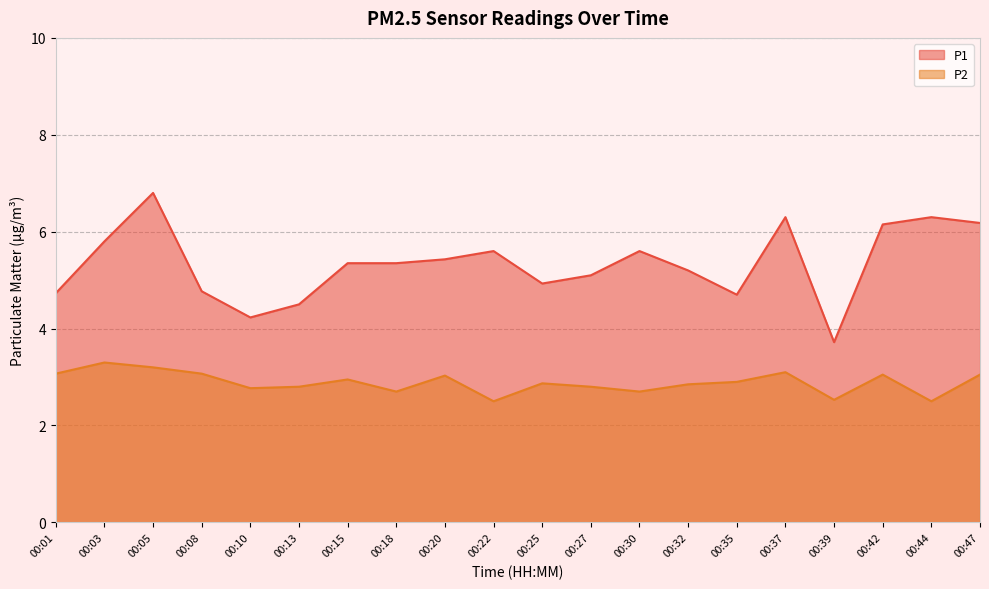

Count the number of data series in this chart.

2